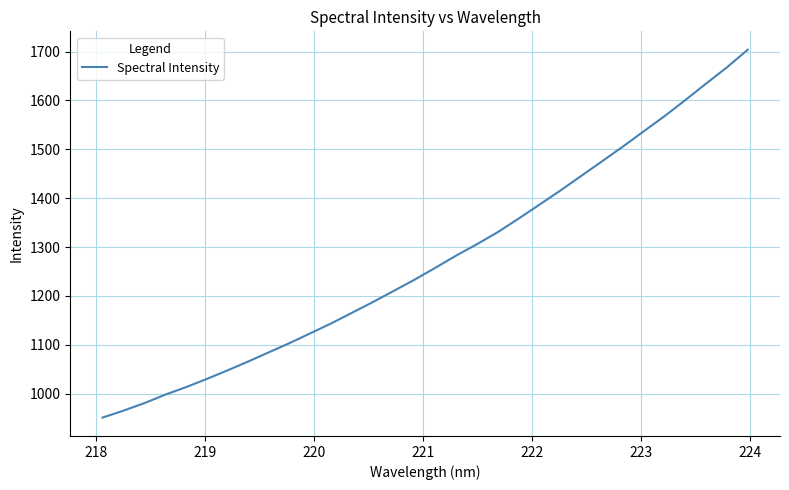

What is the difference between the maximum and minimum values?

752.8